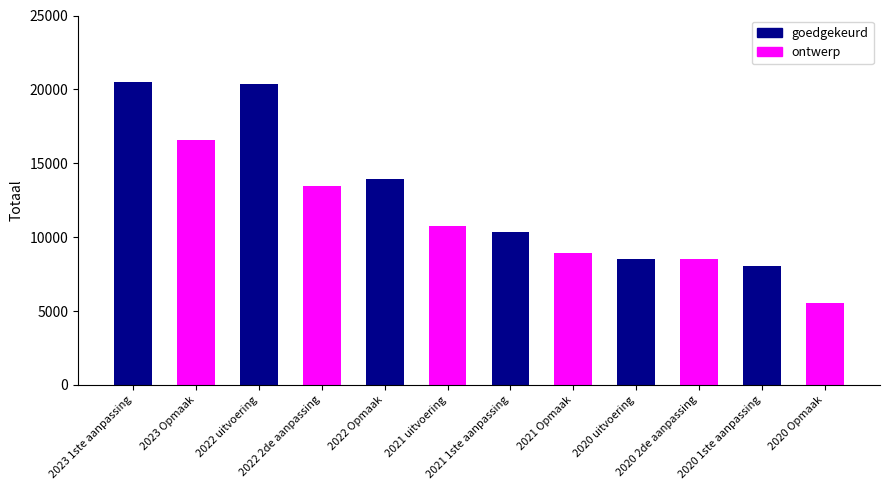

What is the difference between the values at 2023 1ste aanpassing and 2020 uitvoering?

11996